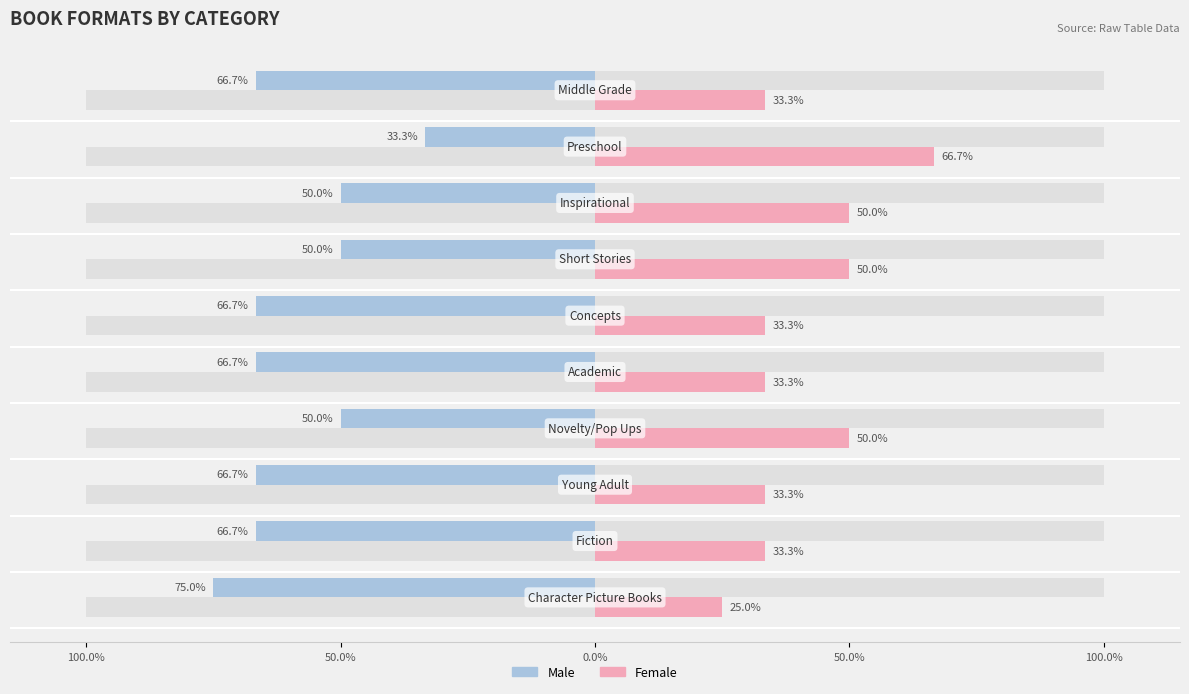

The Male series shows -20.2 at 8. True or false?

False